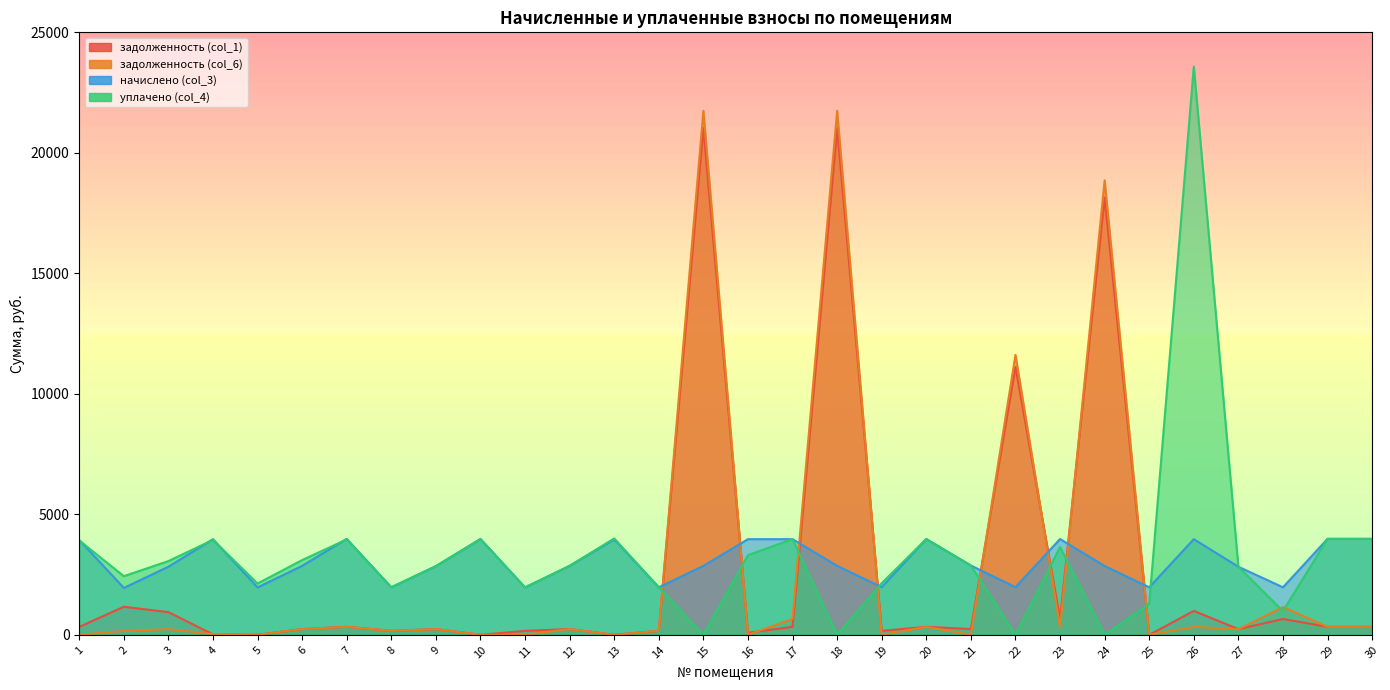

How many lines are shown in the chart?

4